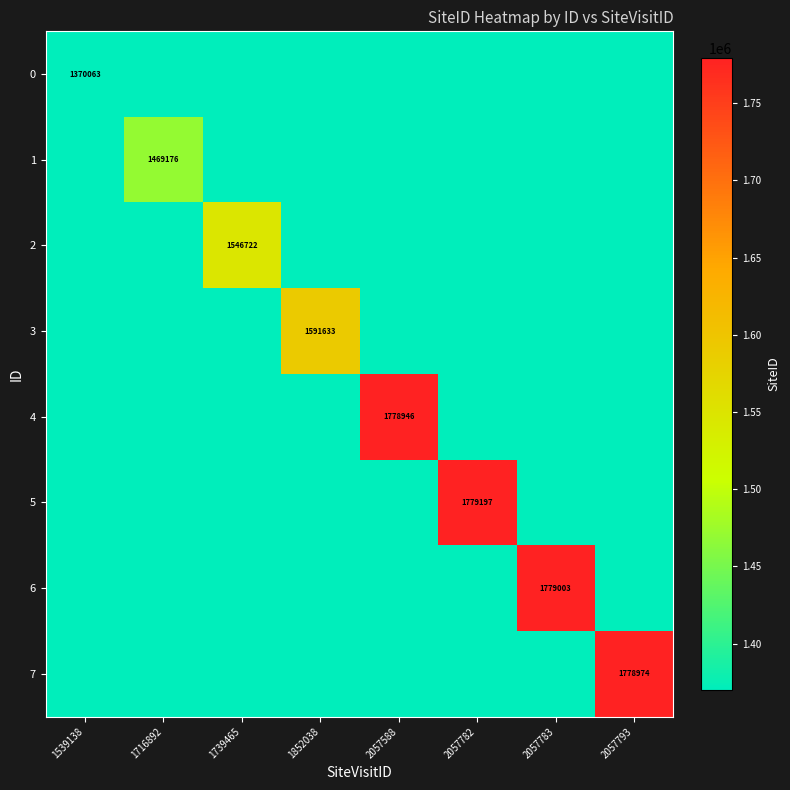

Is it true that 1 equals 0 at 1739465?

True